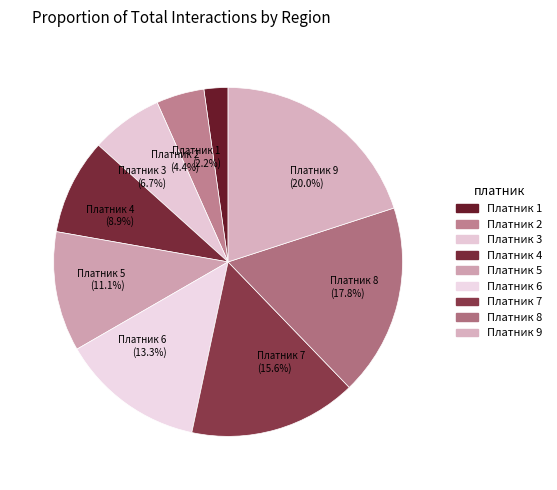

Is it true that Платник 6 is 6% of the pie?

False